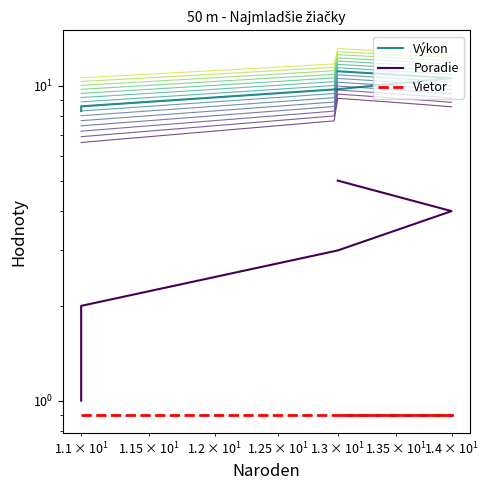

True or false: Vietor and Výkon cross at least once.

False